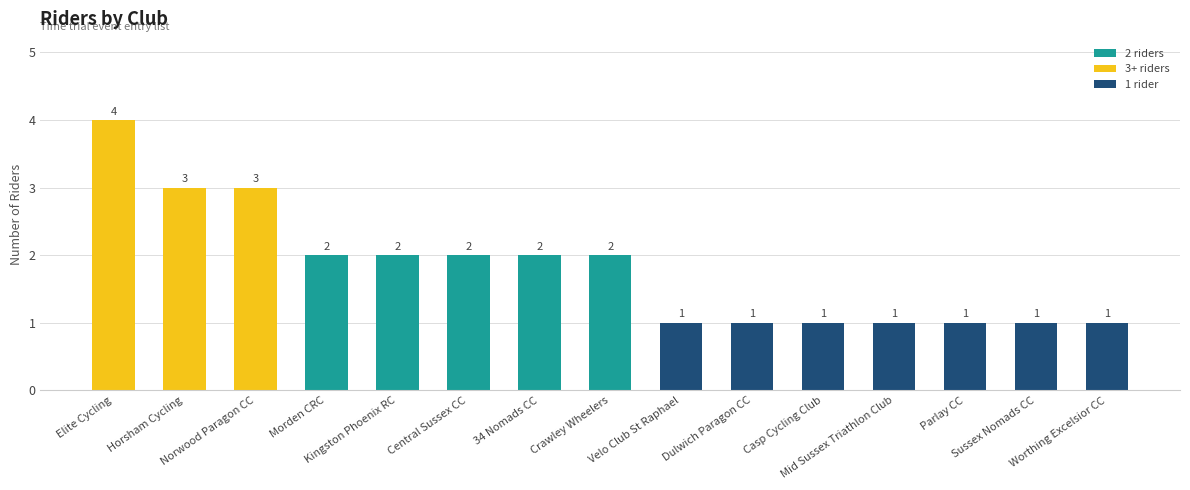

What is the maximum value shown in the chart?

4